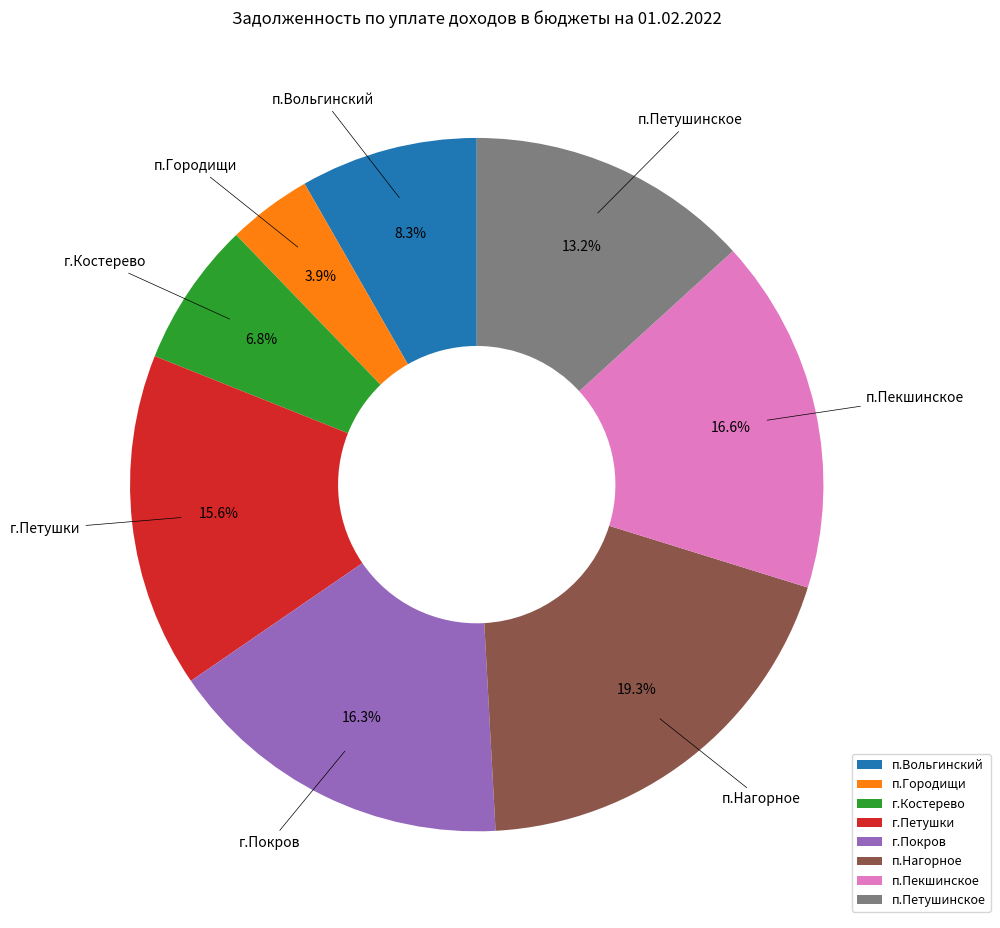

Is п.Пекшинское the majority of the pie?

No